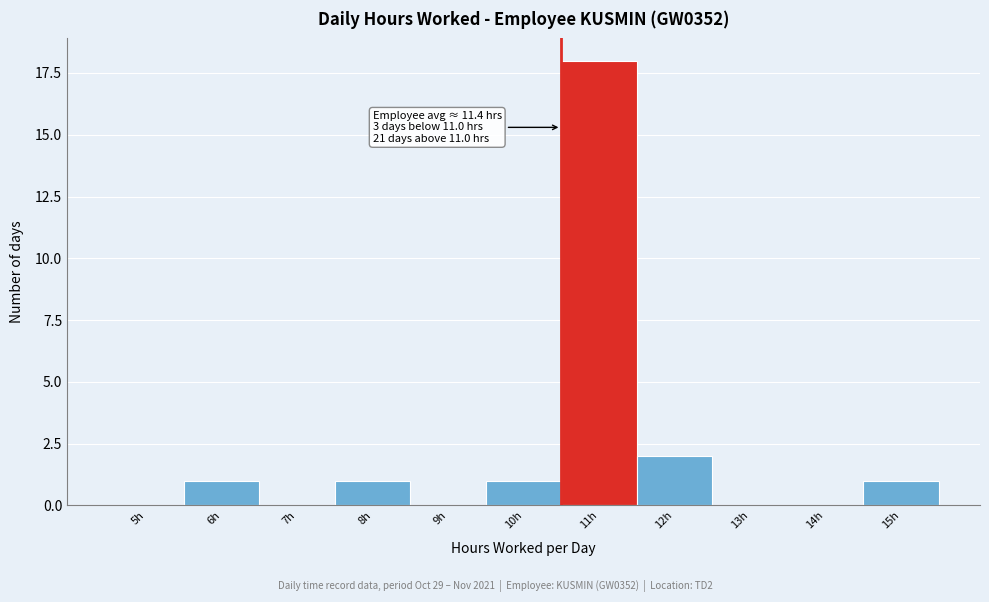

Reading left to right, list all the values displayed in this chart.

5h=0	6h=1	7h=0	8h=1	9h=0	10h=1	11h=18	12h=2	13h=0	14h=0	15h=1